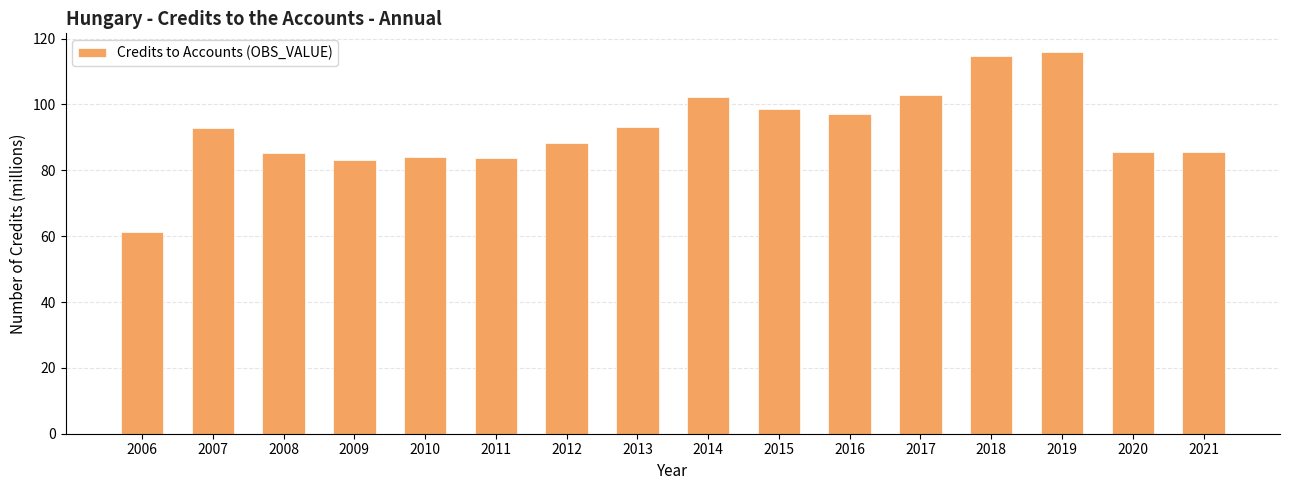

What is the value of the 10th bar from the left?

98.6